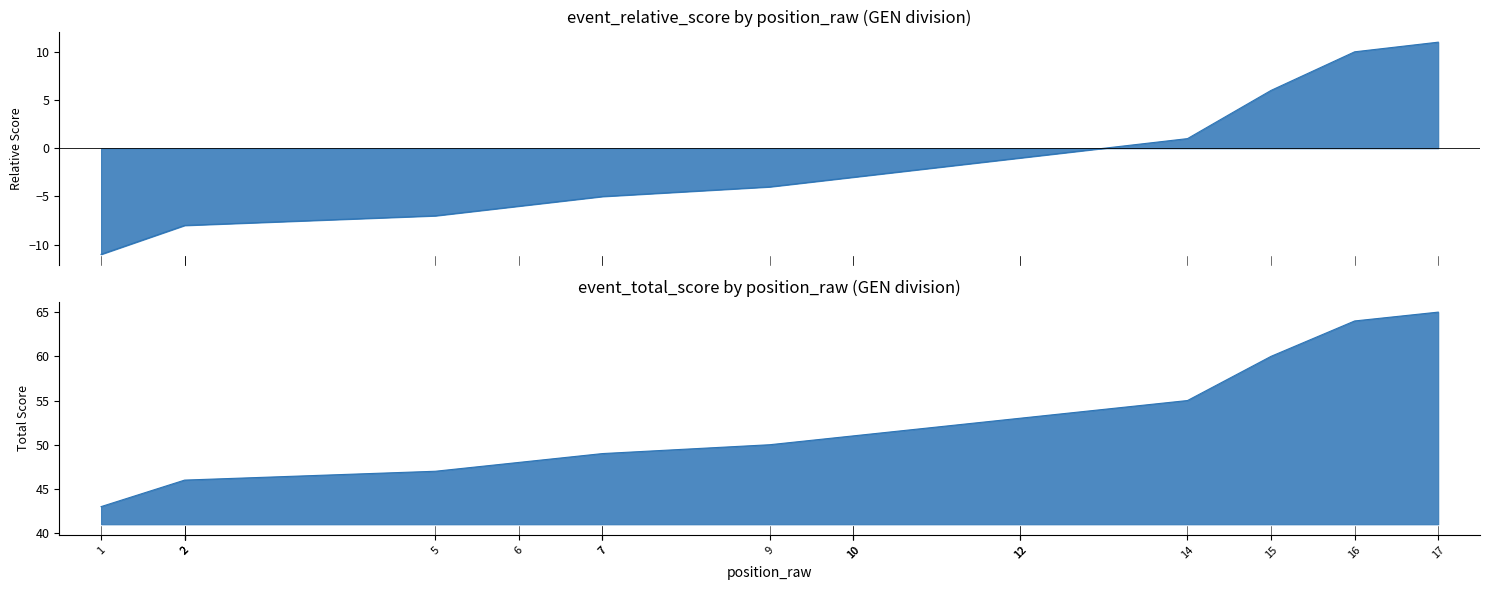

True or false: round_total_score and event_relative_score intersect in this chart.

False